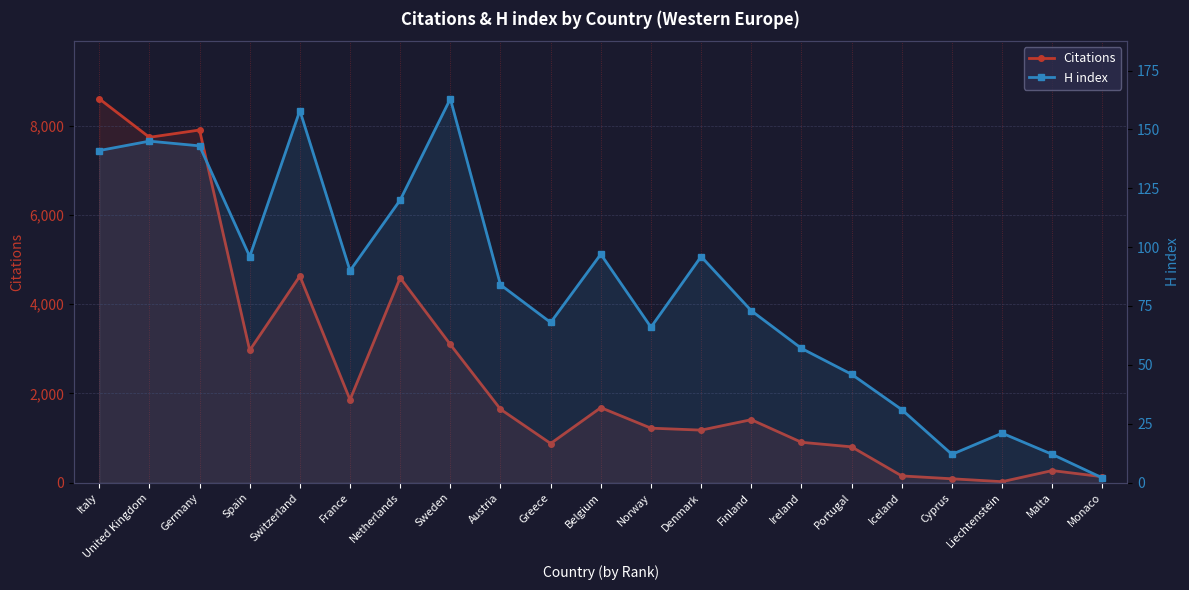

Which series has the largest range (max minus min)?

Citations